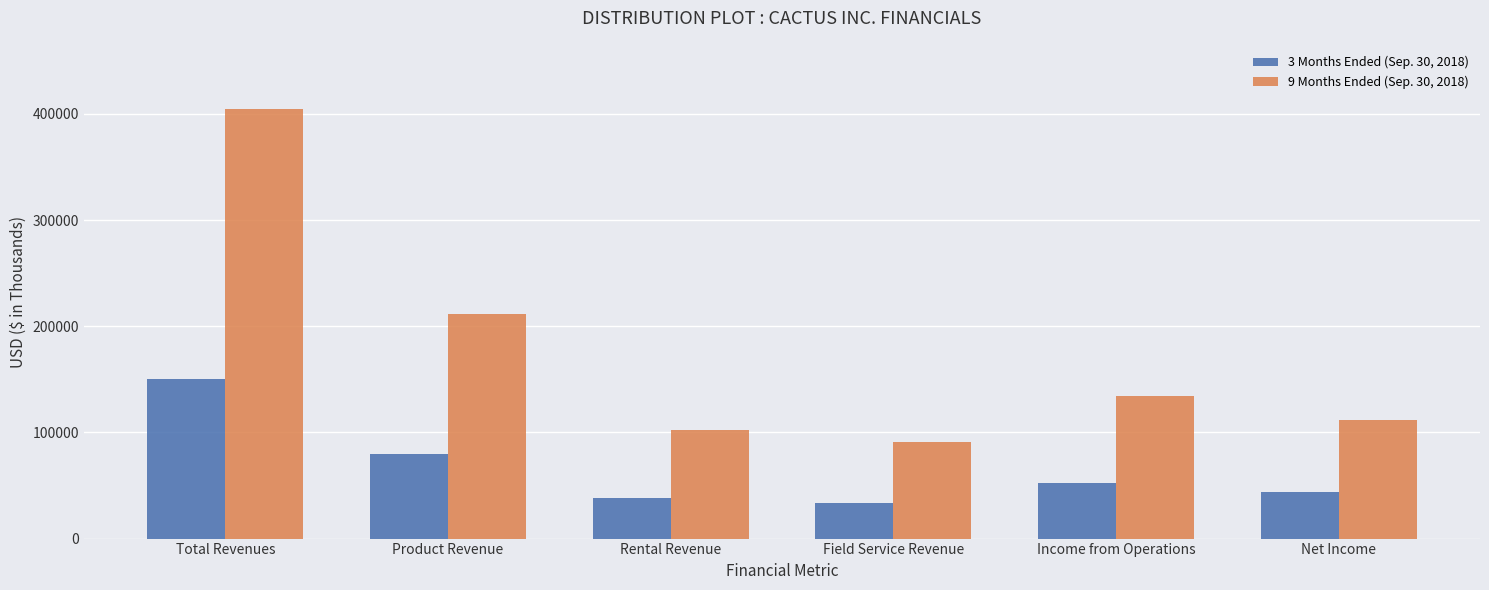

Is it true that 3 Months Ended (Sep. 30, 2018) equals 79388 at Product Revenue?

True